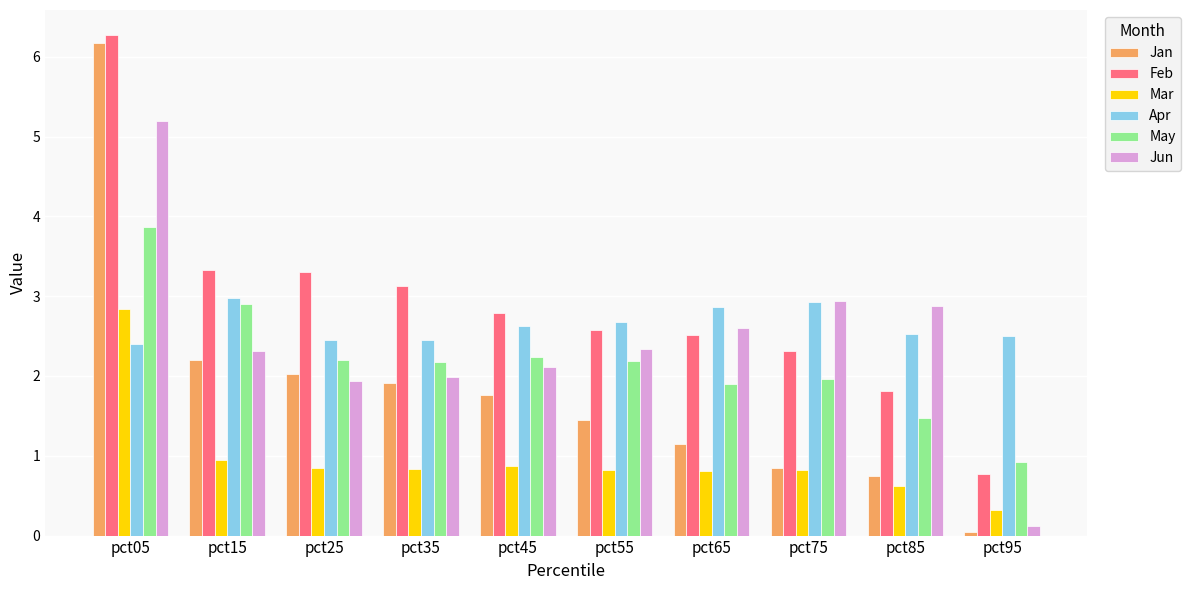

What is the difference between the highest and lowest values at pct75?

2.1